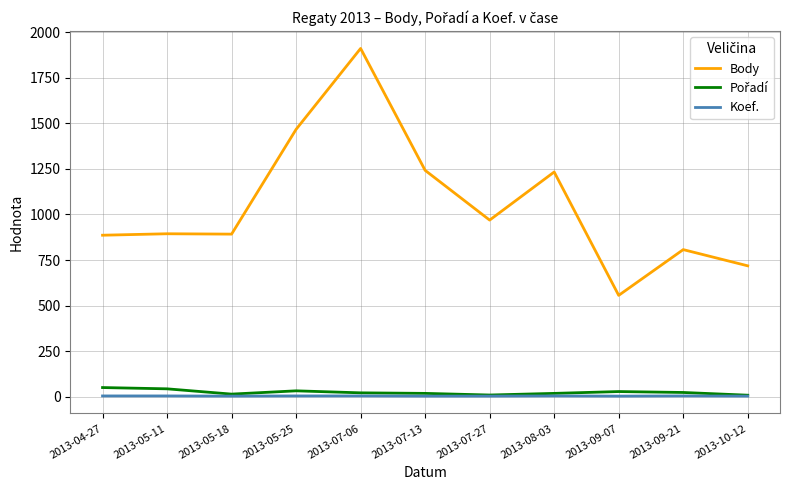

How many values in the Body series are below 894?

5